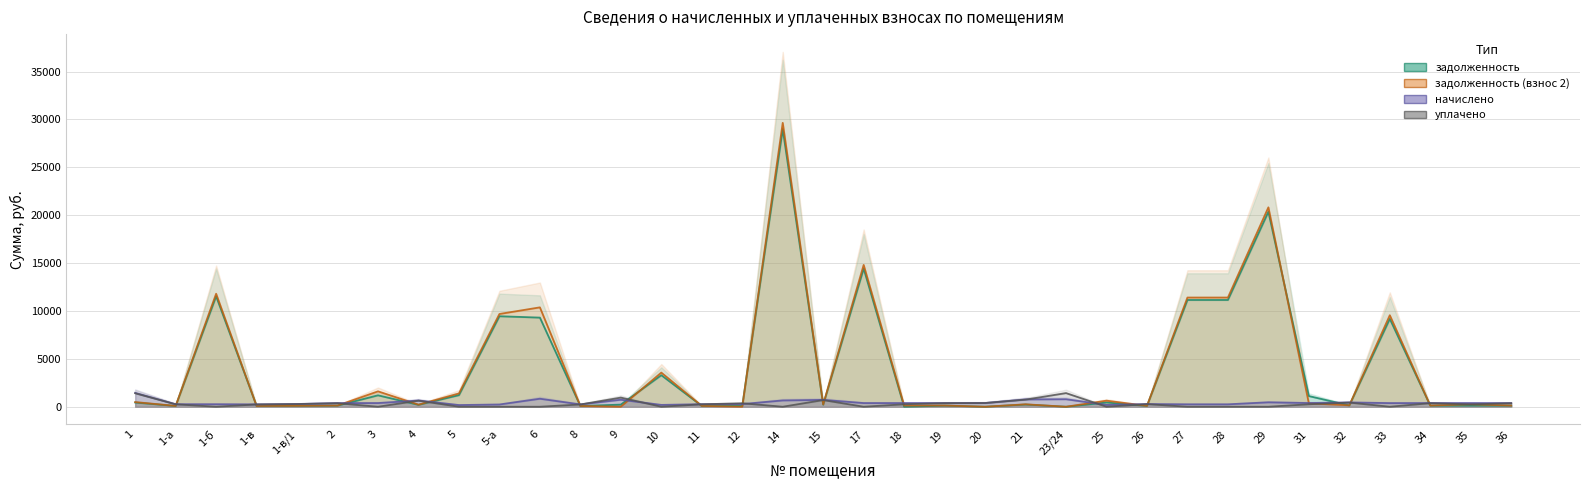

At which label is начислено closest to 813?

6